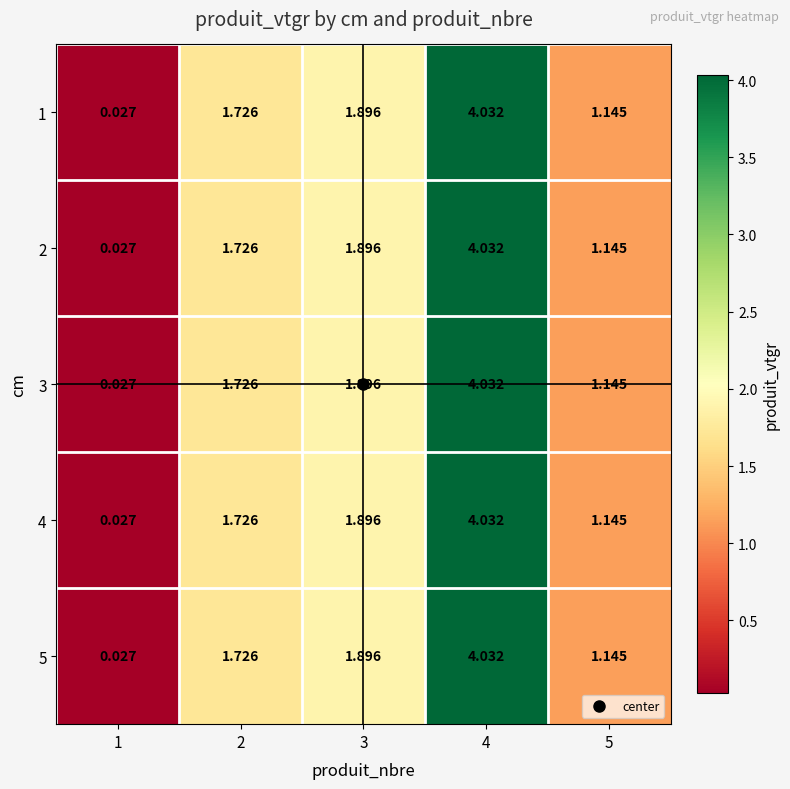

Is the value of 5 at 4 greater than the value of 3 at 5?

Yes